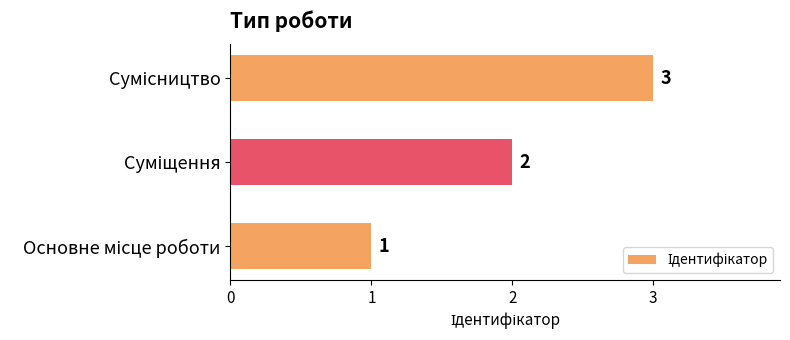

What is the sum of all values?

6